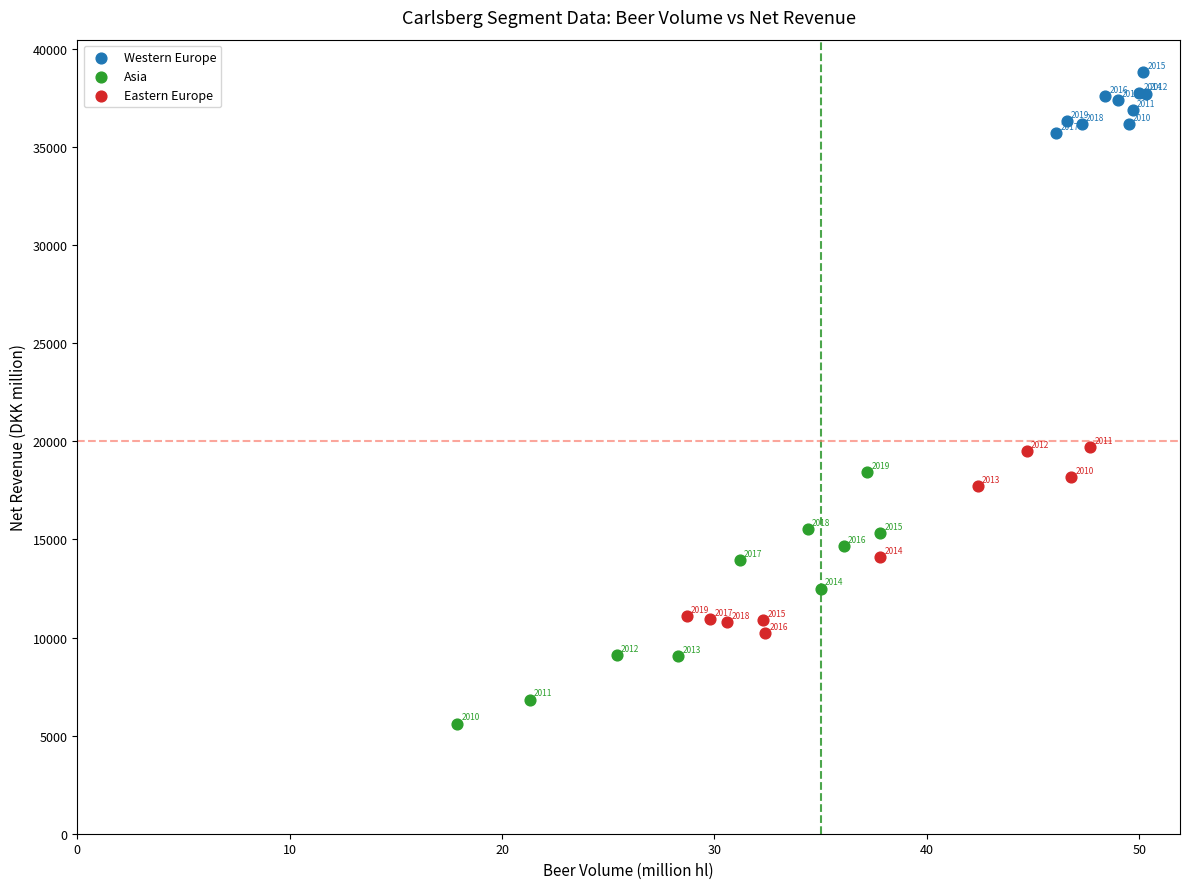

What are all the series names shown in the legend?

Western Europe, Asia, Eastern Europe